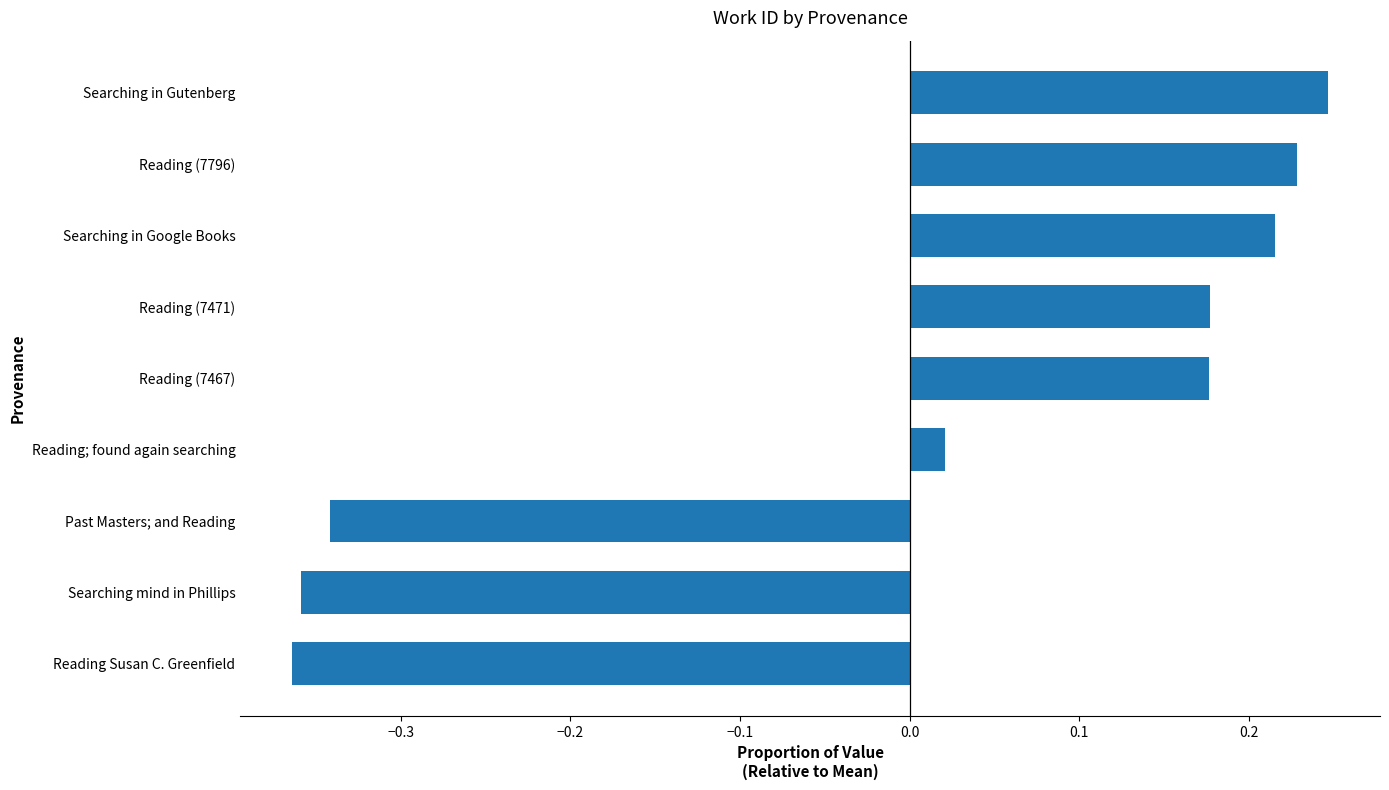

Is it true that the value at Reading Susan C. Greenfield is -0.5?

False